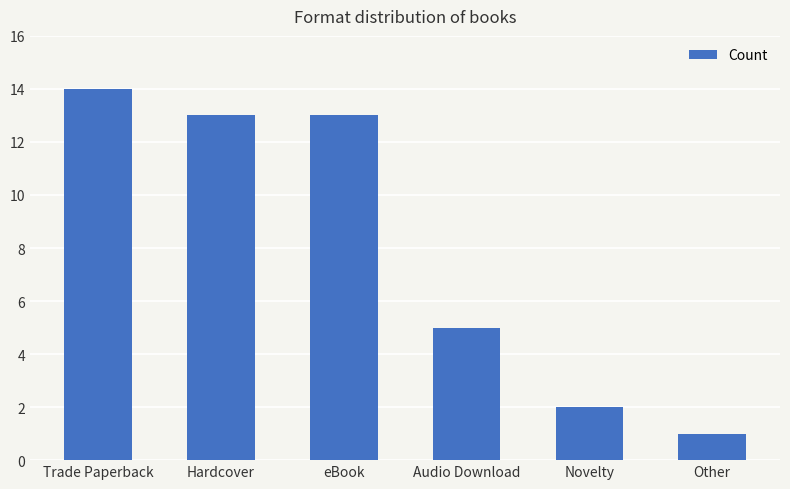

What is the difference between the maximum and minimum values?

13